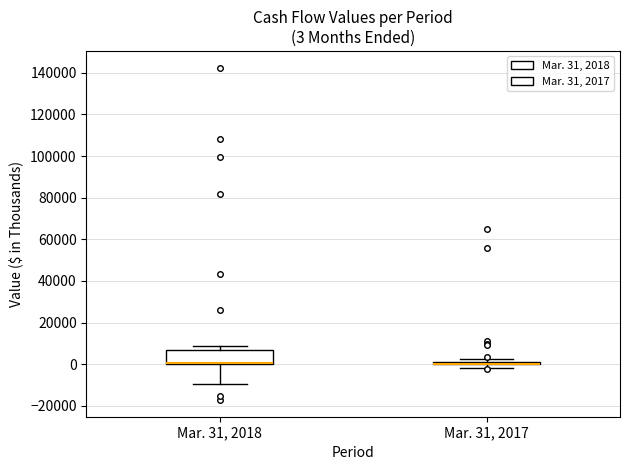

Comparing the boxes themselves (not the whiskers), which one is the tallest?

Mar. 31, 2018